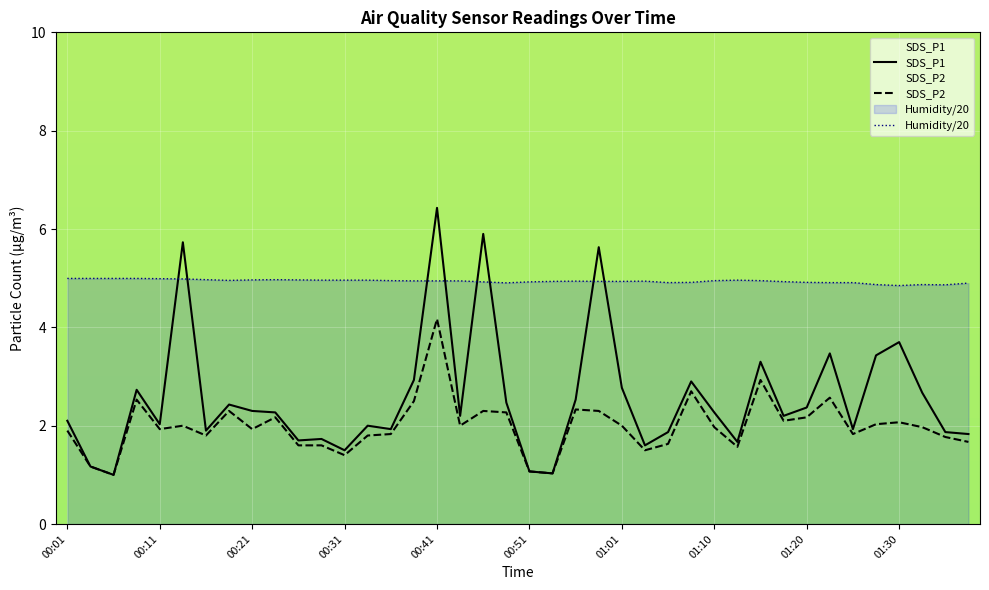

Which series has the widest spread of values?

SDS_P1